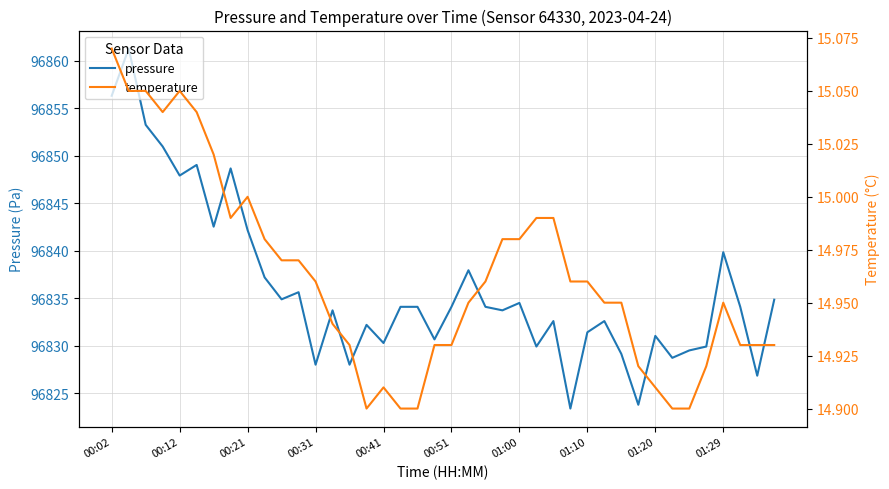

The value of temperature at 01:29 is 3.2. True or false?

False